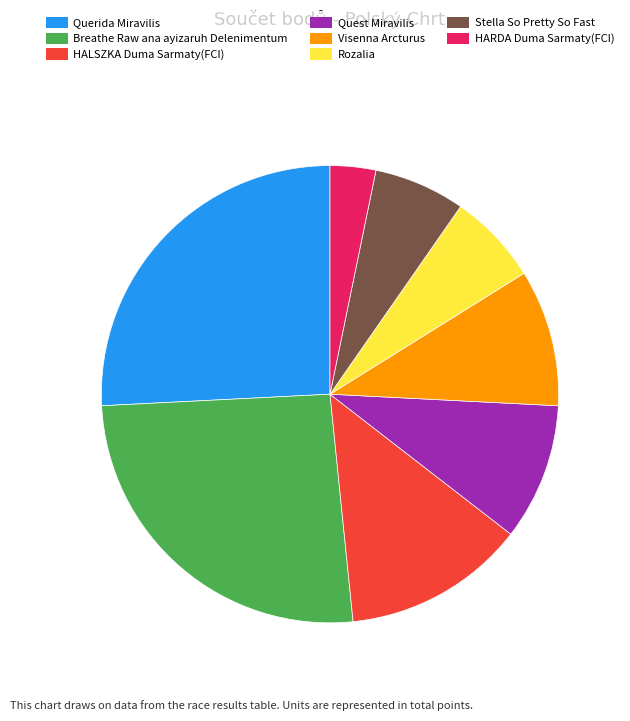

Which has a higher value, HARDA Duma Sarmaty(FCI) or Breathe Raw ana ayizaruh Delenimentum?

Breathe Raw ana ayizaruh Delenimentum